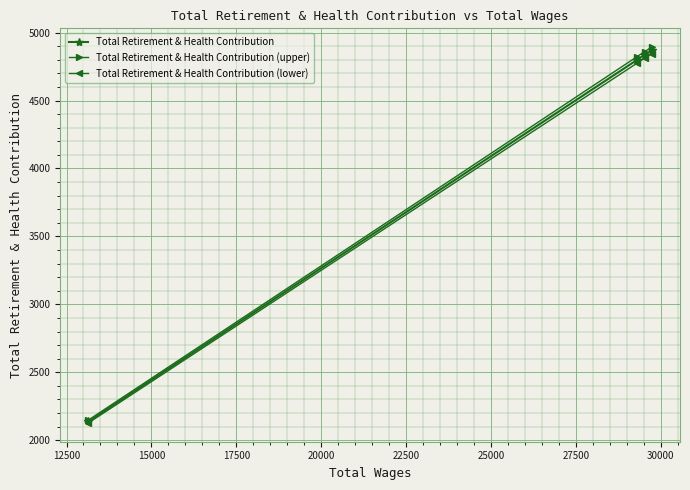

What is the average value of the Total Retirement & Health Contribution (lower) series?

4139.9